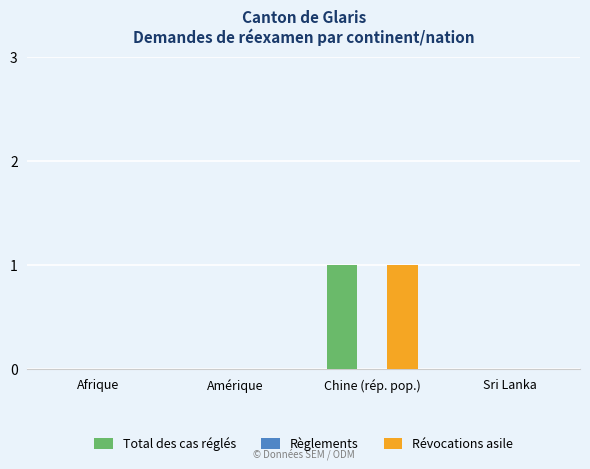

True or false: Total des cas réglés has a value of 1 at Afrique.

False